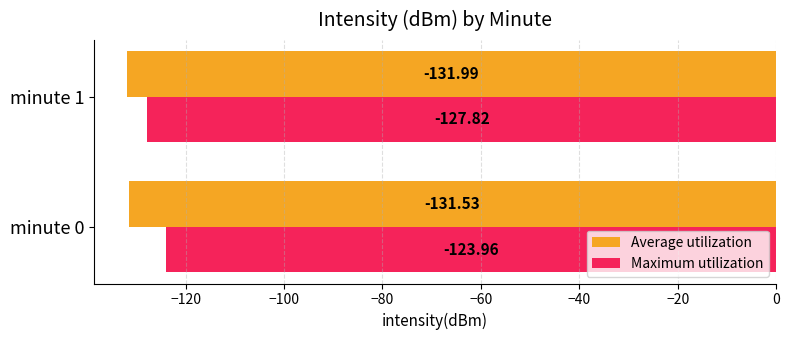

Which series has the largest total across all categories?

Maximum utilization